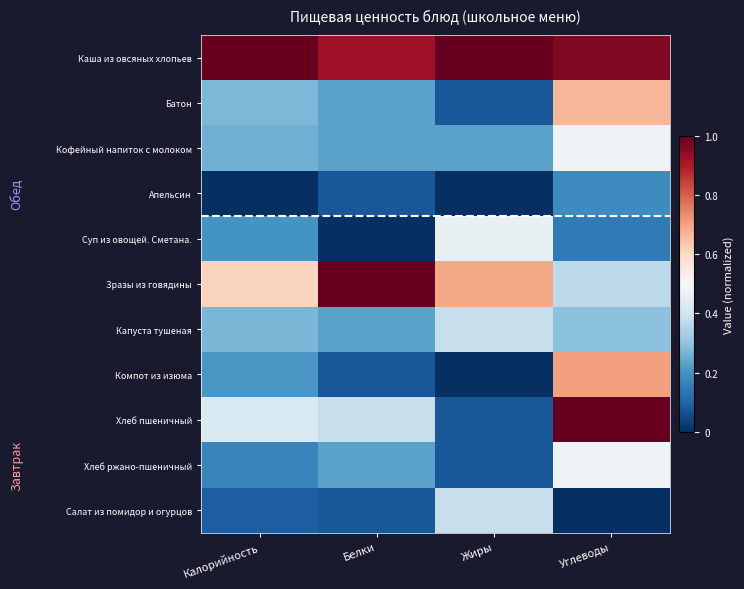

Reading left to right, extract all data points from this chart.

Каша из овсяных хлопьев: Калорийность=1.0	Белки=0.9	Жиры=1.0	Углеводы=1.0
Батон: Калорийность=0.3	Белки=0.2	Жиры=0.1	Углеводы=0.7
Кофейный напиток с молоком: Калорийность=0.3	Белки=0.2	Жиры=0.2	Углеводы=0.5
Апельсин: Калорийность=0.0	Белки=0.1	Жиры=0.0	Углеводы=0.2
Суп из овощей. Сметана.: Калорийность=0.2	Белки=0.0	Жиры=0.5	Углеводы=0.1
Зразы из говядины: Калорийность=0.6	Белки=1.0	Жиры=0.7	Углеводы=0.4
Капуста тушеная: Калорийность=0.3	Белки=0.2	Жиры=0.4	Углеводы=0.3
Компот из изюма: Калорийность=0.2	Белки=0.1	Жиры=0.0	Углеводы=0.7
Хлеб пшеничный: Калорийность=0.4	Белки=0.4	Жиры=0.1	Углеводы=1.0
Хлеб ржано-пшеничный: Калорийность=0.2	Белки=0.2	Жиры=0.1	Углеводы=0.5
Салат из помидор и огурцов: Калорийность=0.1	Белки=0.1	Жиры=0.4	Углеводы=0.0